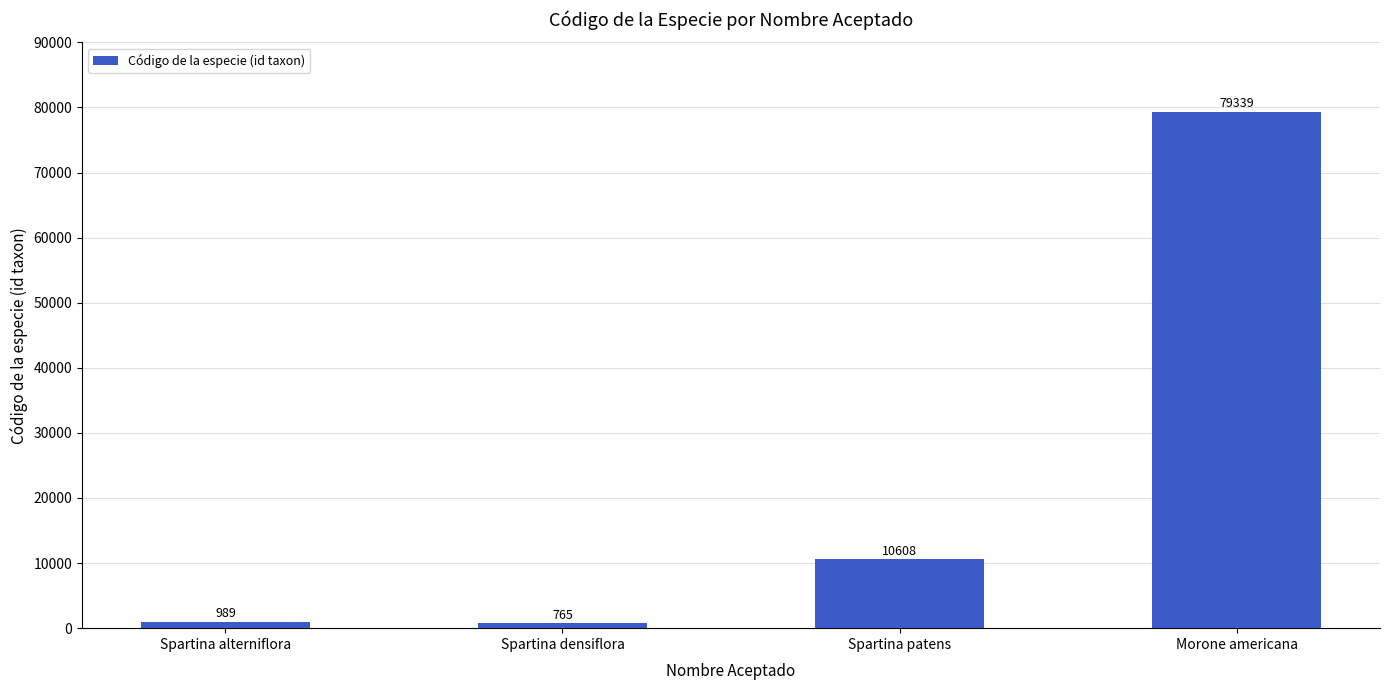

At which category does the chart reach its peak across all series?

Morone americana